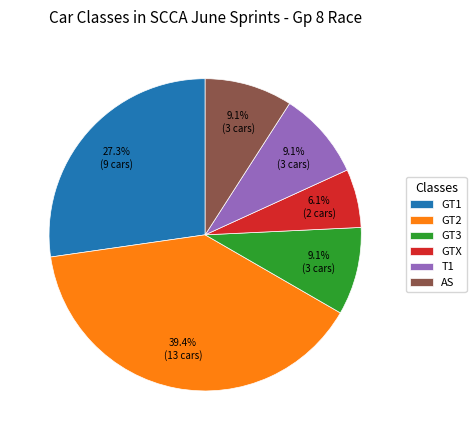

How many slices are in this pie chart?

6